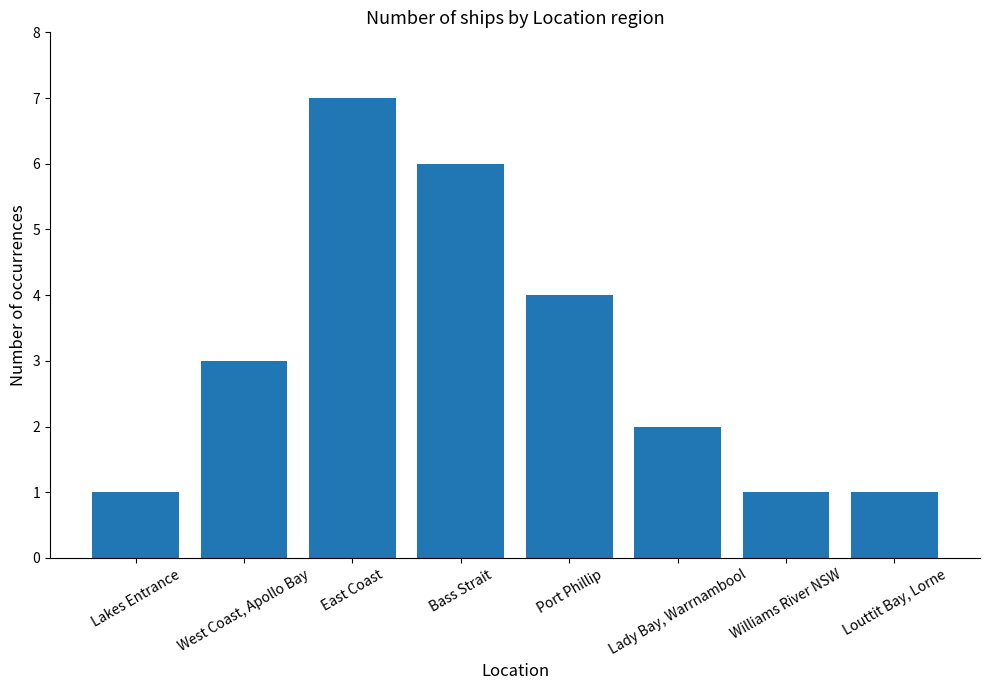

What is the label of the 7th bar from the right?

West Coast, Apollo Bay